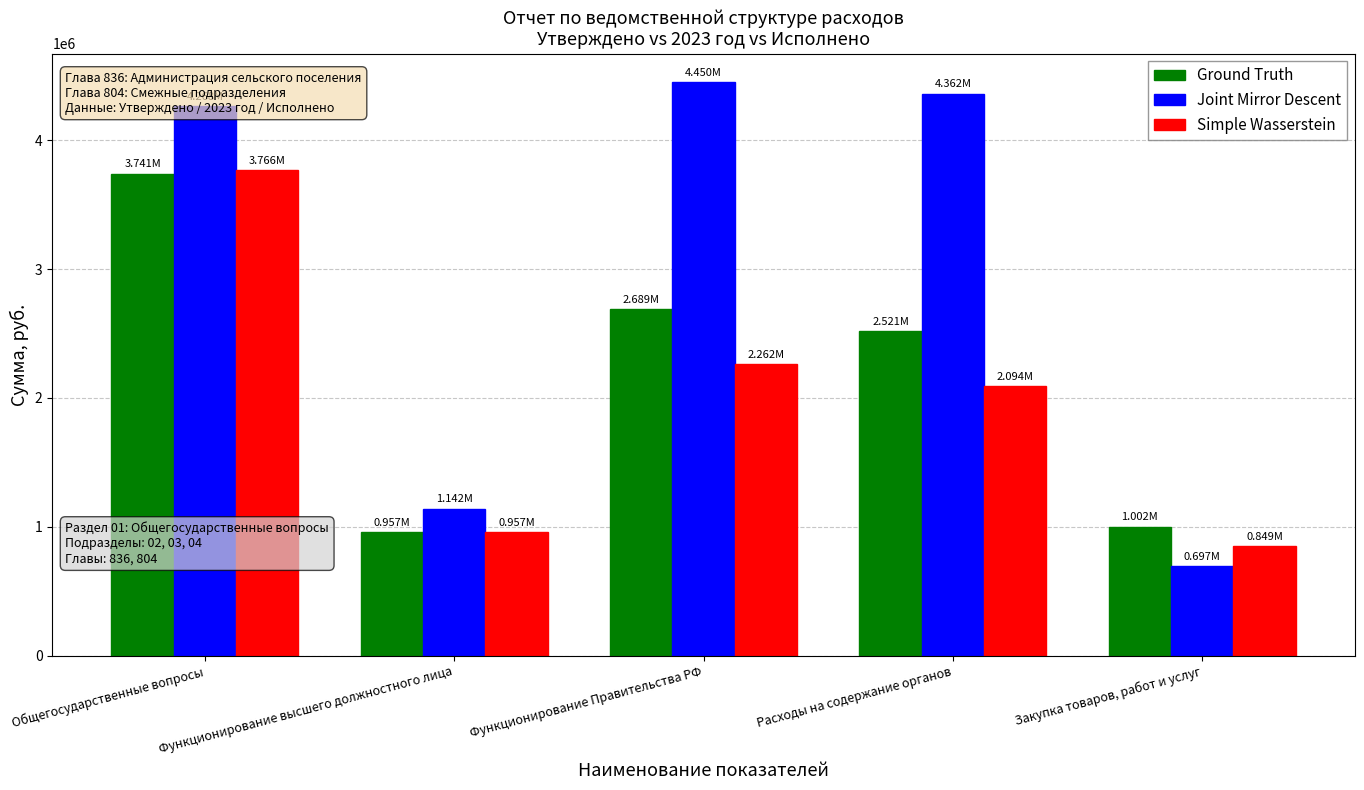

What is the label of the 3rd bar from the right?

Функционирование Правительства РФ